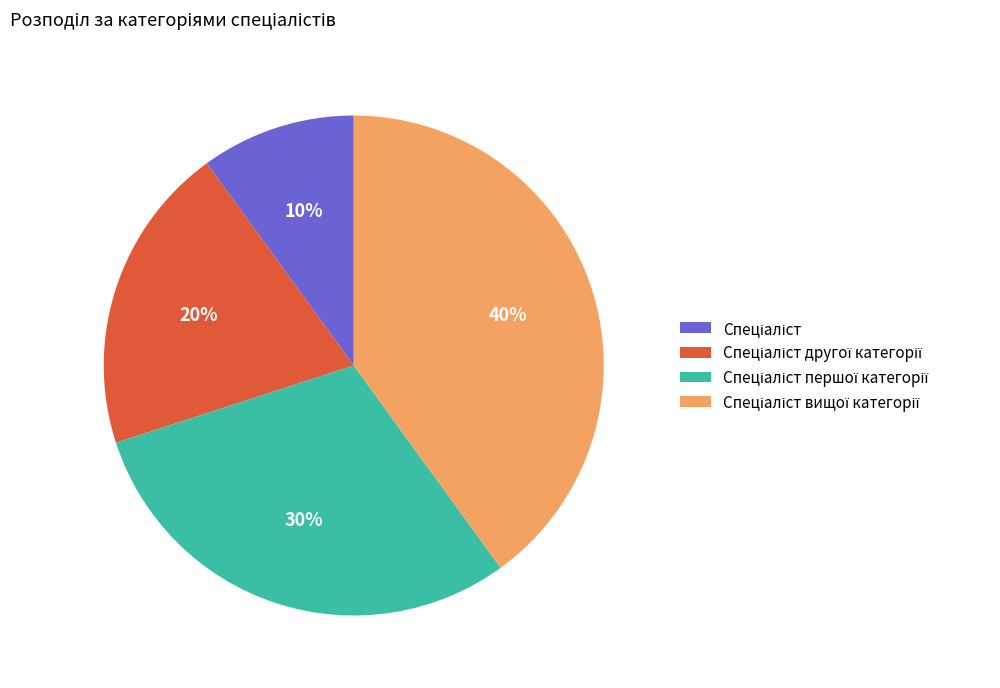

To the nearest percent, what is the difference between the largest and smallest slice percentages?

30%